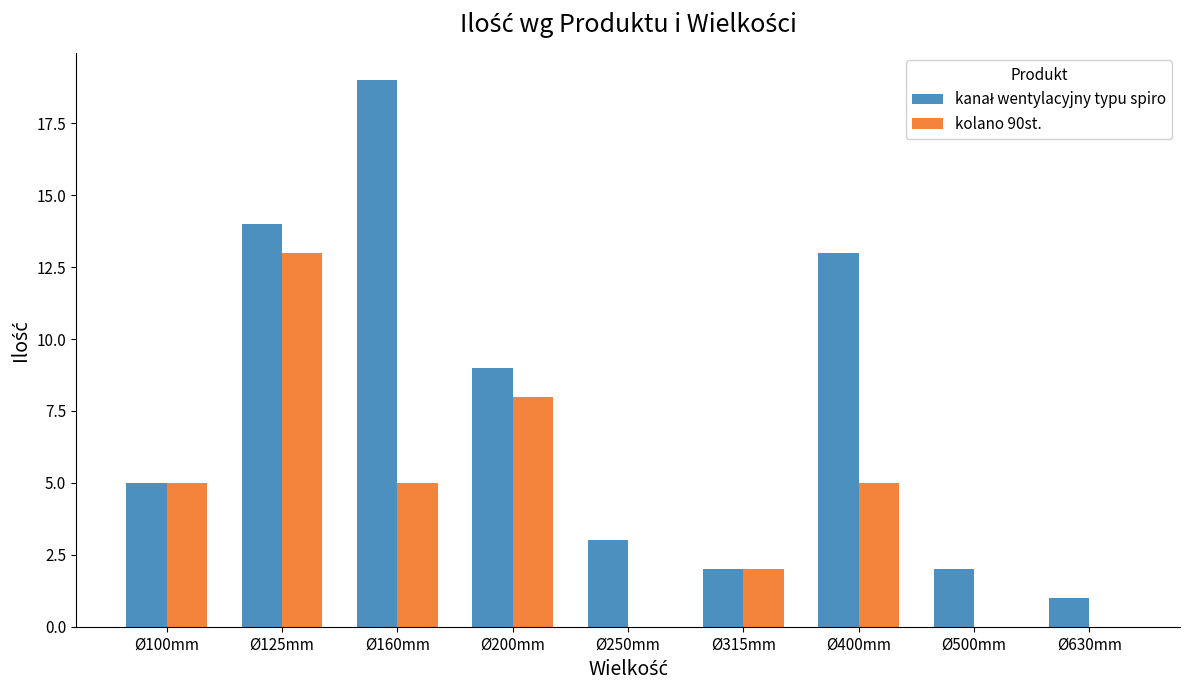

At which category is the sum across all series the highest?

Ø125mm